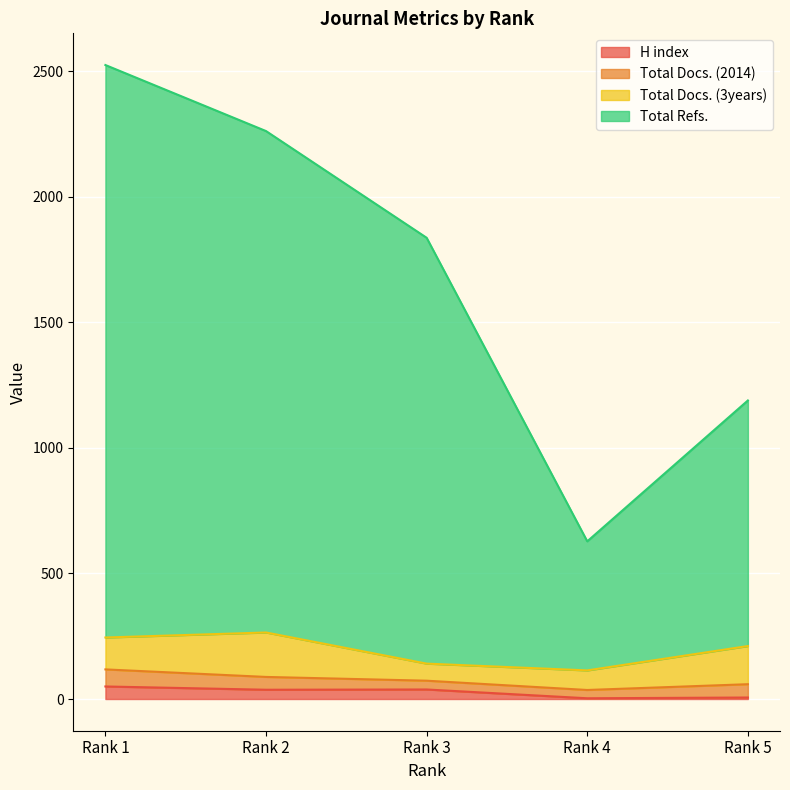

Is the value of H index at Rank 1 greater than the value of Total Refs. at Rank 3?

No